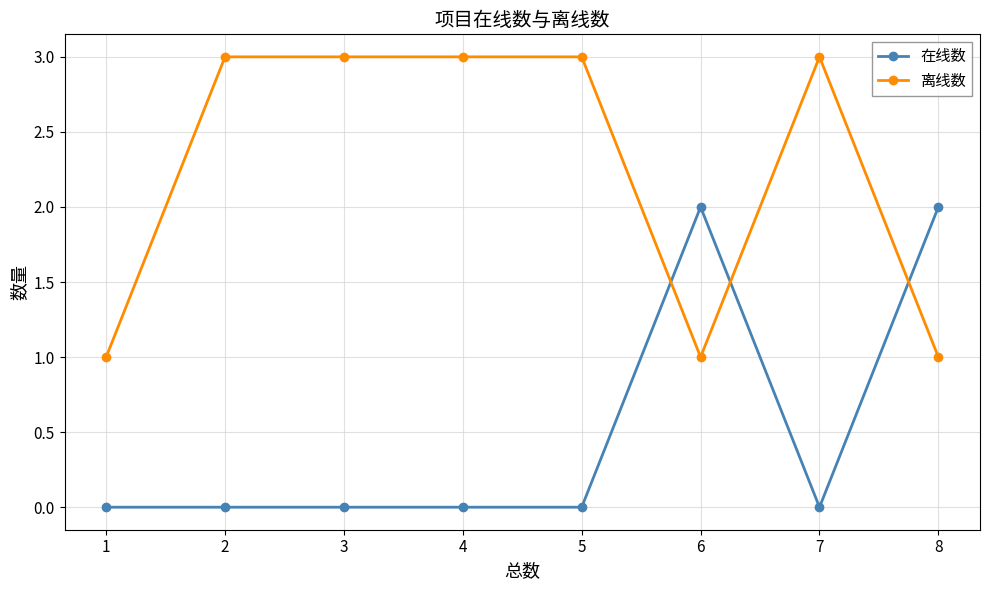

Is the value of 离线数 at 3 greater than the value of 在线数 at 6?

Yes